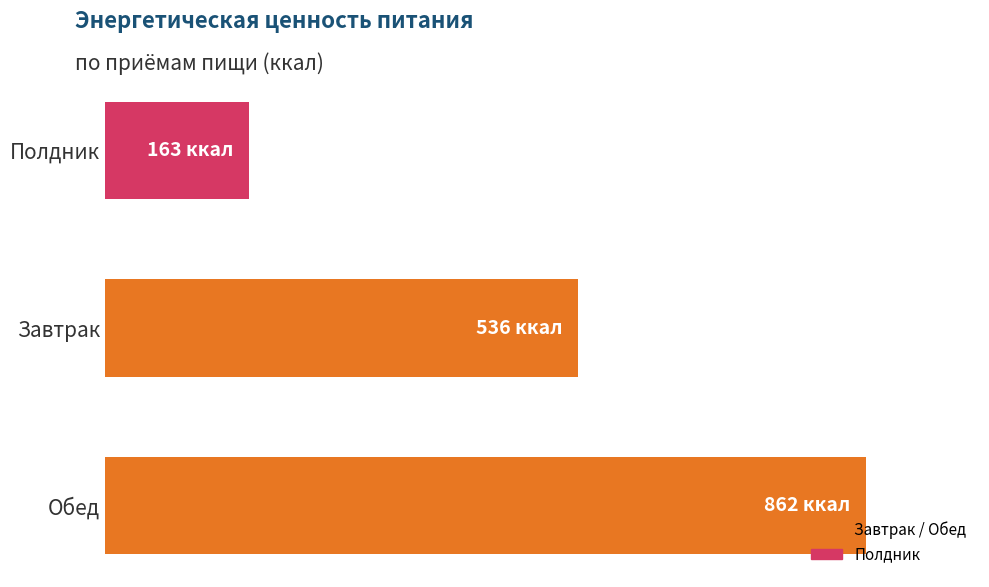

Rank the categories by value from lowest to highest.

Полдник, Завтрак, Обед